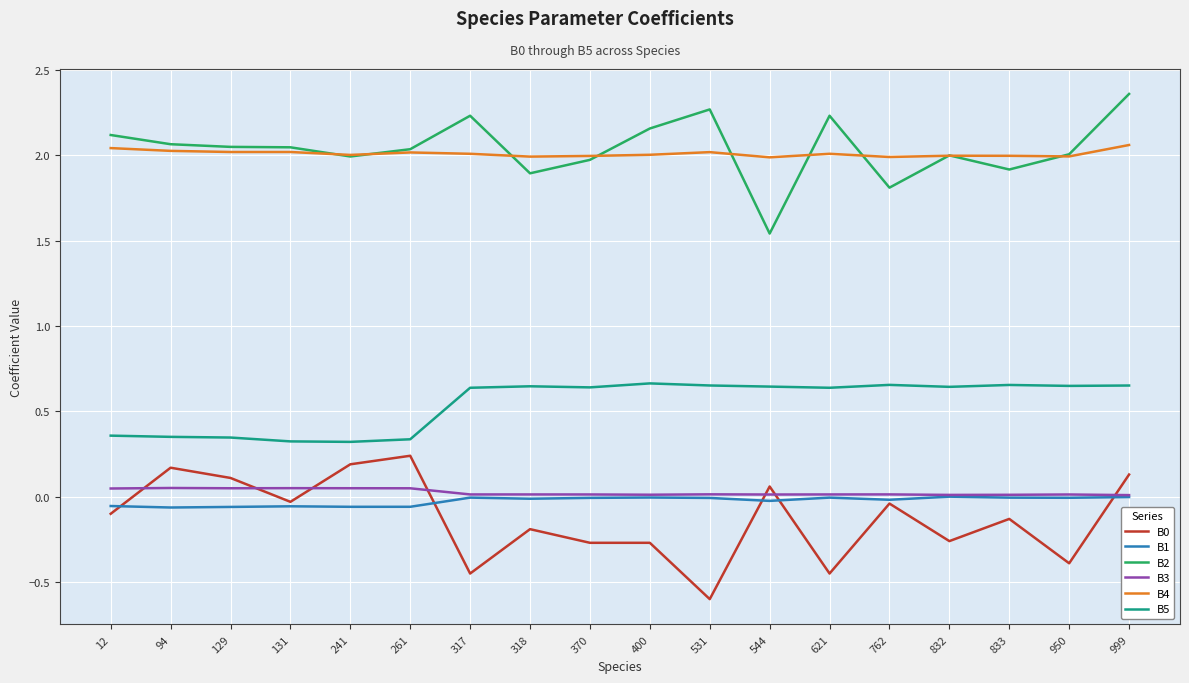

What is the sum of all B1 values?

-0.4